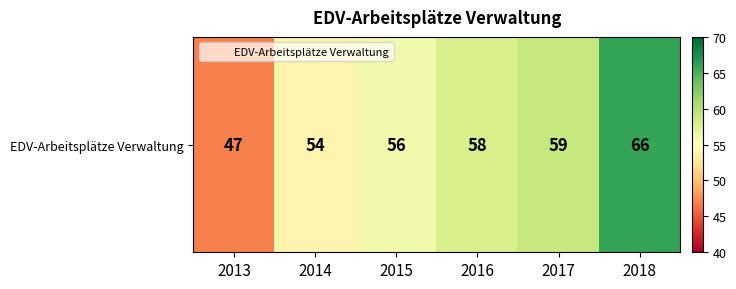

How many data points are above 58?

2